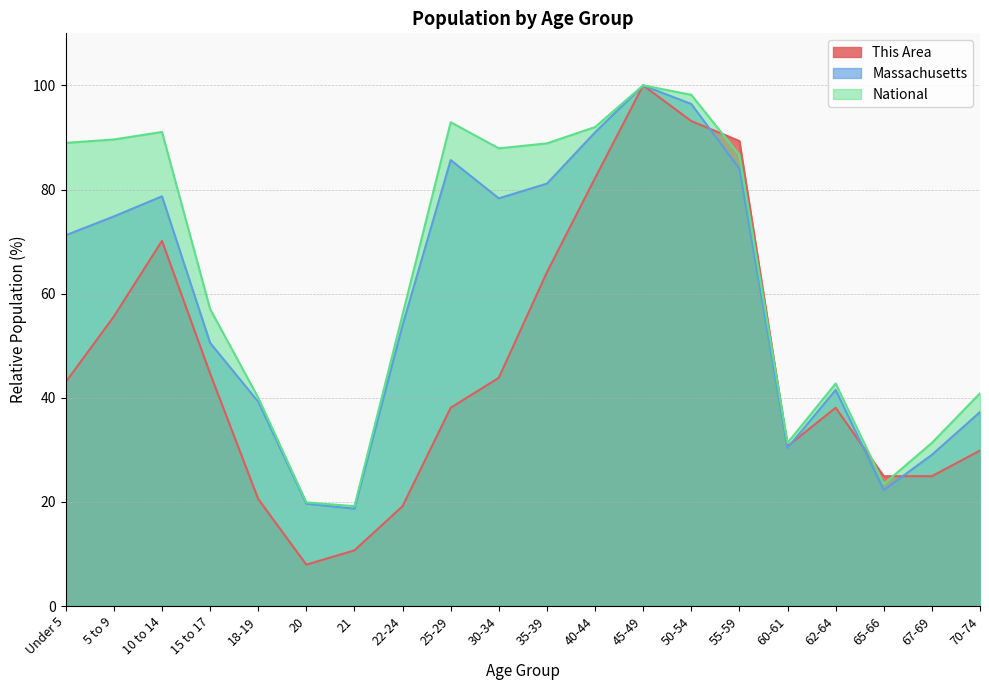

True or false: Massachusetts has a value of 51.1 at 18-19.

False